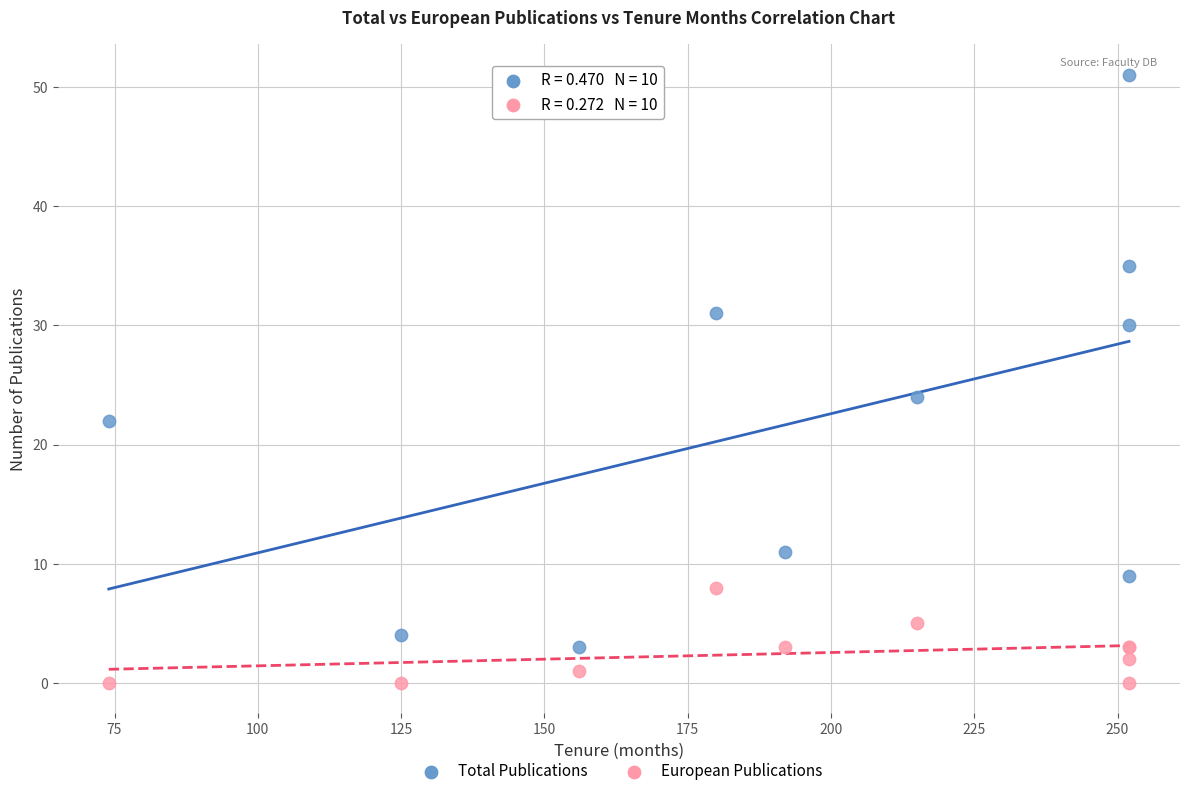

Across all series, what Y value is closest to 25?

24